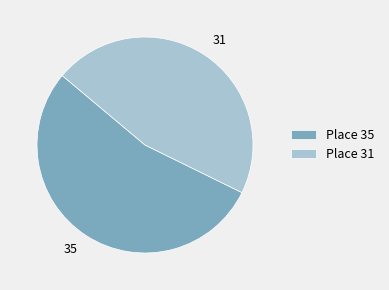

How many segments does this pie chart have?

2